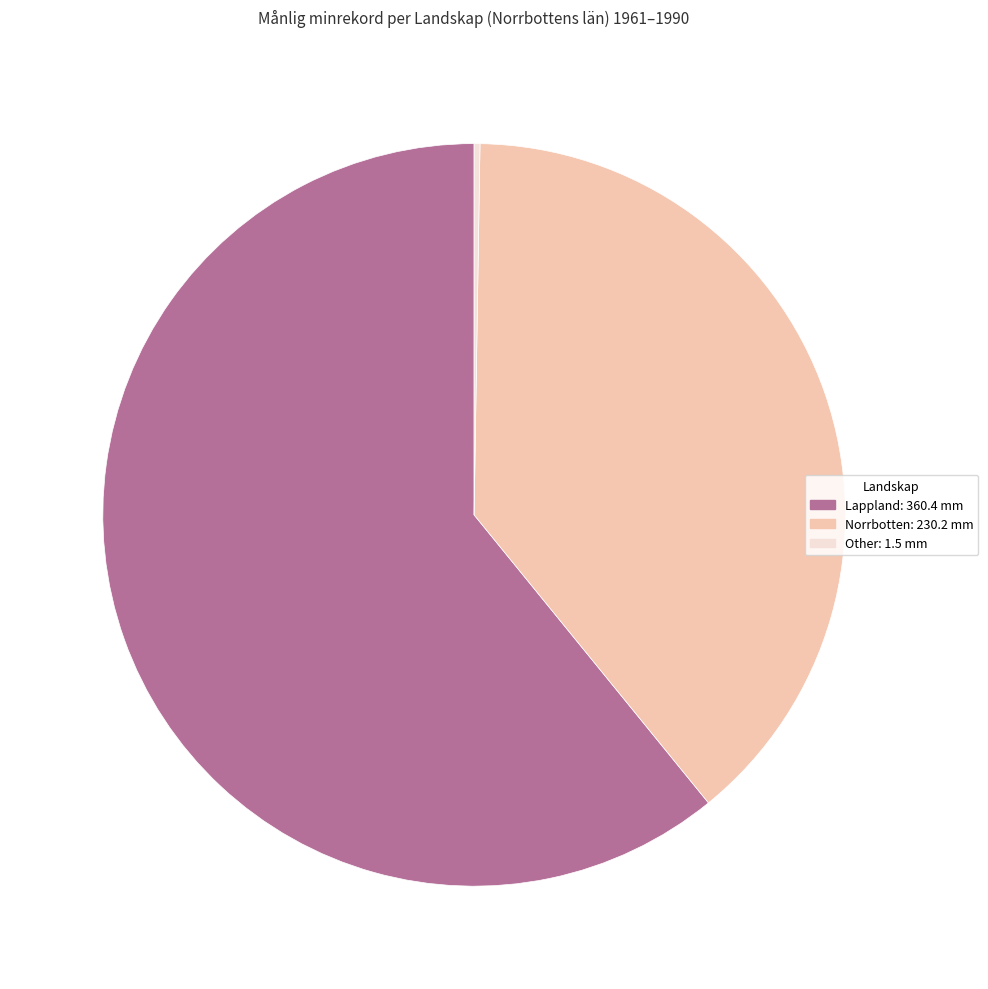

Which category has the biggest portion of the pie?

Lappland: 360.4 mm